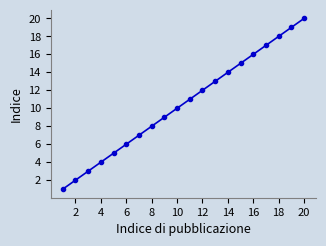

What is the difference between the second highest and second lowest values?

17